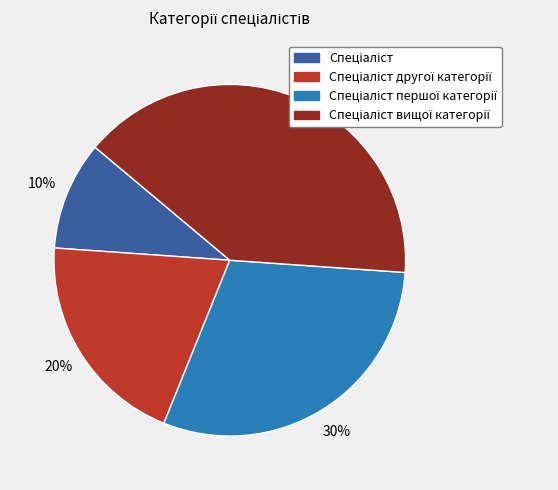

To the nearest percent, what is the average slice percentage?

25%